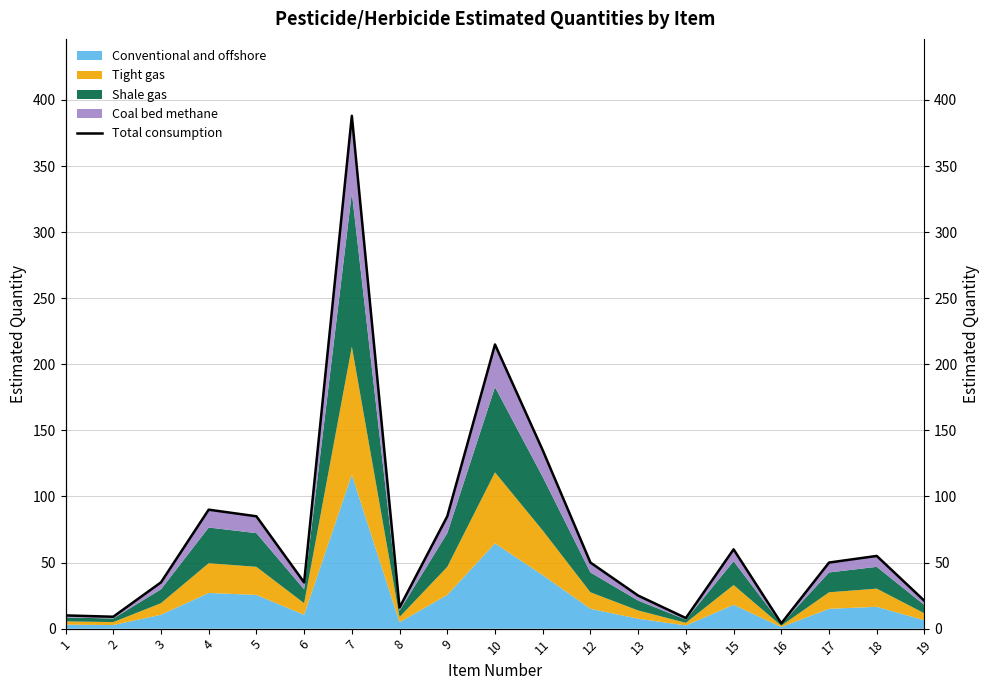

How many points are lower than both their immediate neighbors (excluding endpoints)?

5